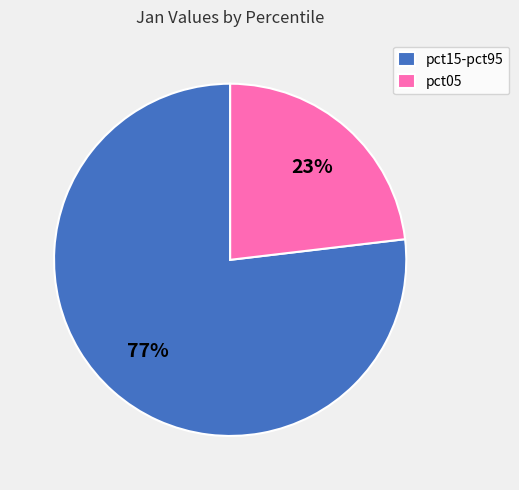

What is the largest slice in the pie chart?

pct15-pct95